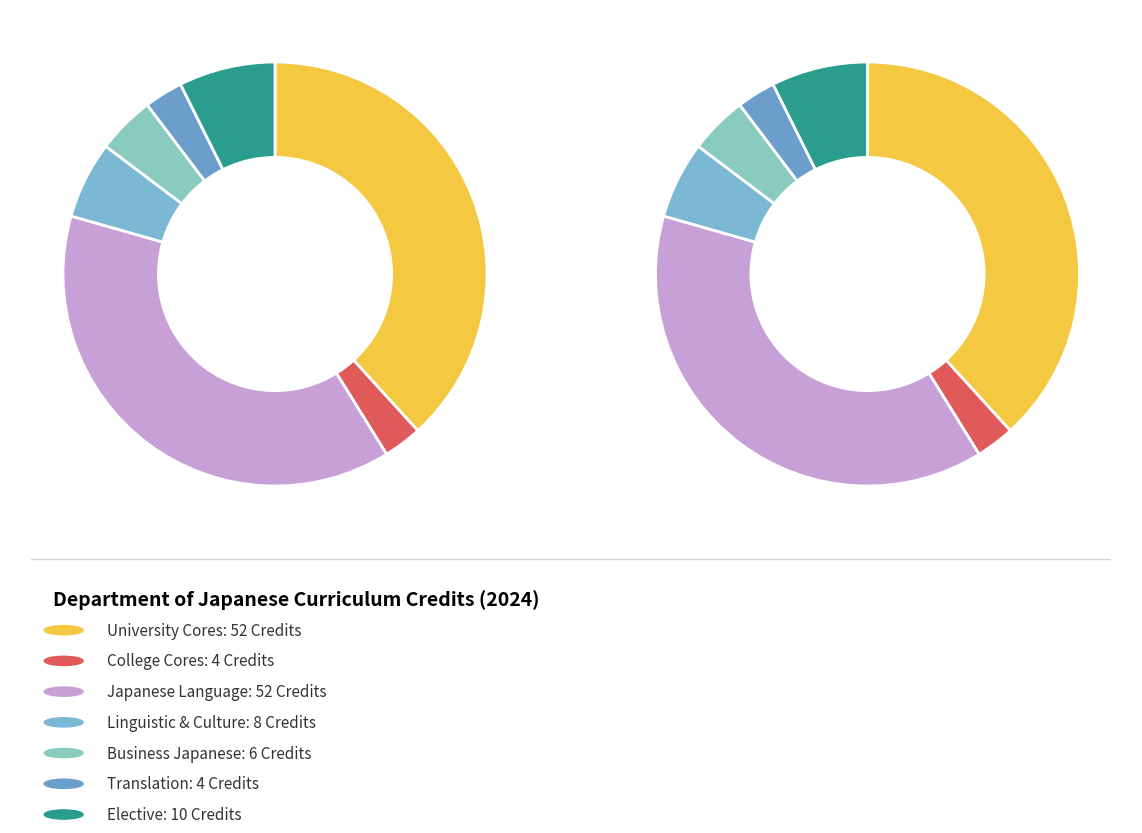

What is the total percentage of Business Japanese and College Cores?

7.4%